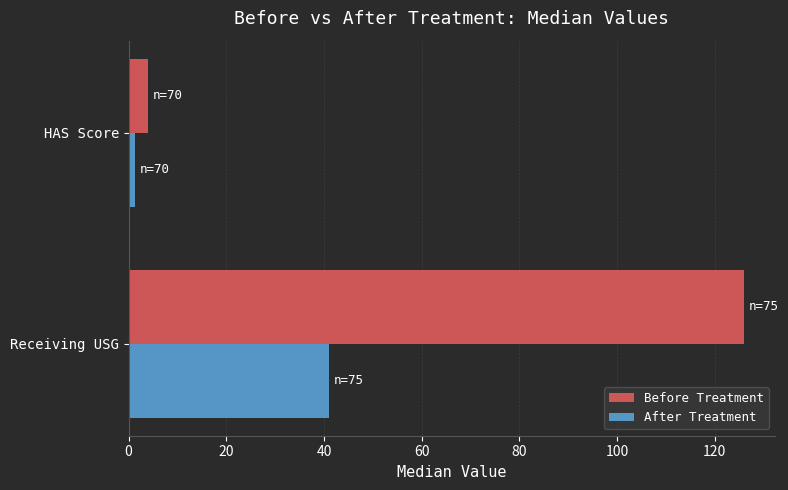

How many distinct data groups are displayed?

2